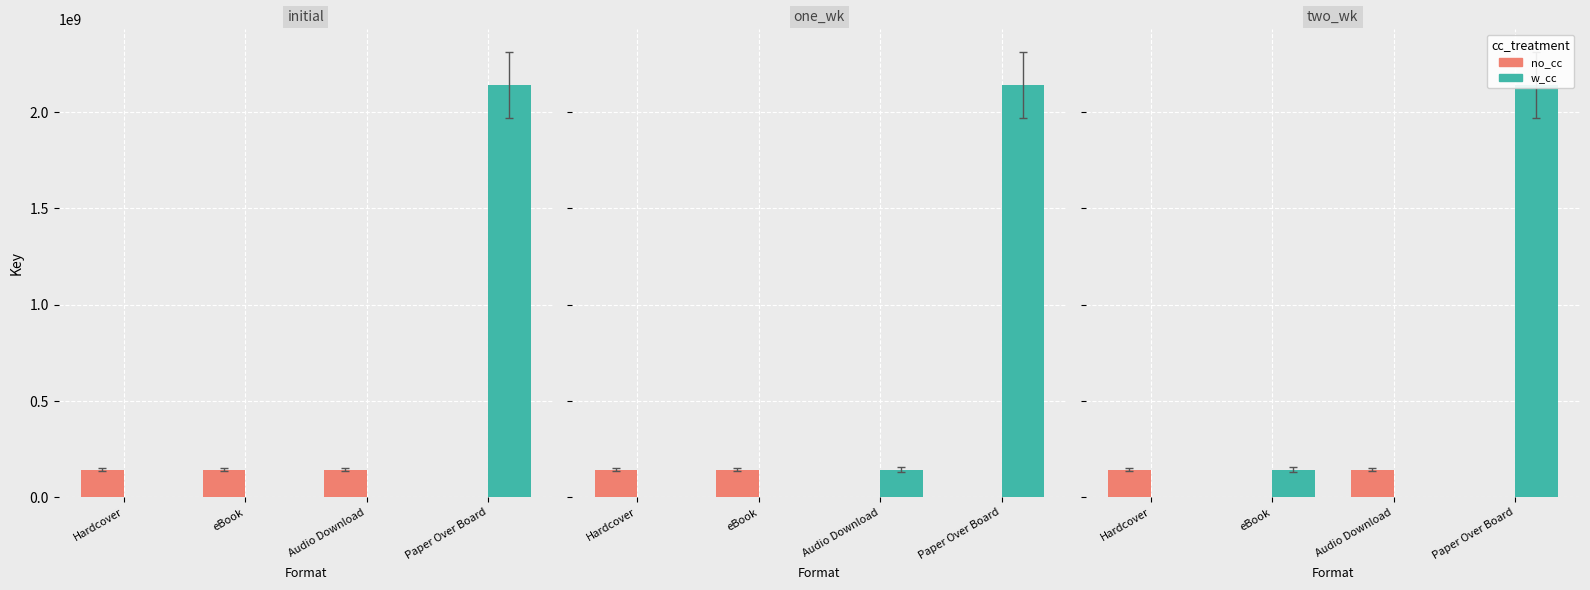

What is the label of the 3rd bar from the right?

eBook